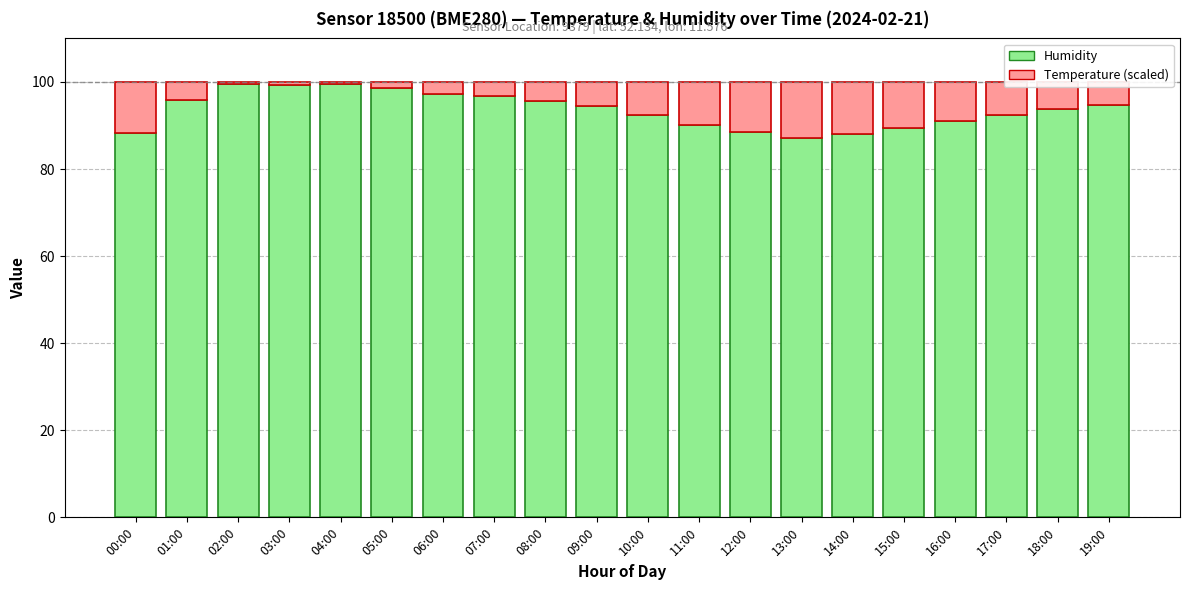

What is the difference between the Humidity values at 07:00 and 19:00?

2.2